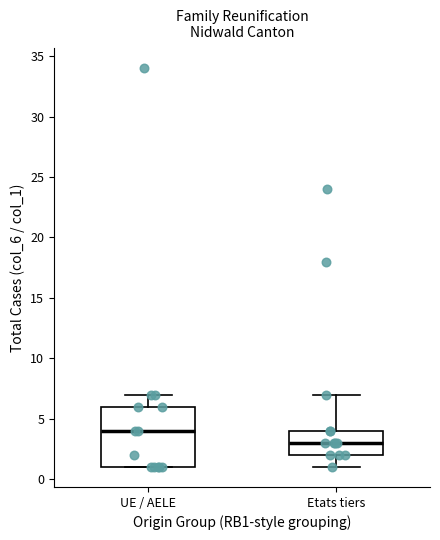

Where is the lower edge of the box for Etats tiers on the y-axis? The values are not printed on the chart, so give them approximately, as read against the axis.

2